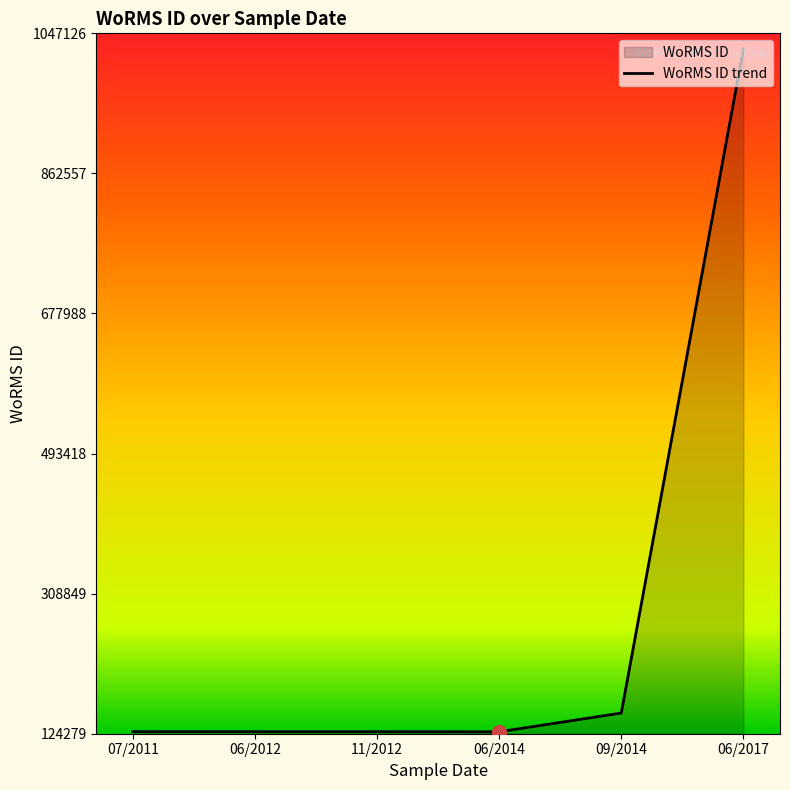

Which label corresponds to the largest value in the chart?

06/2017